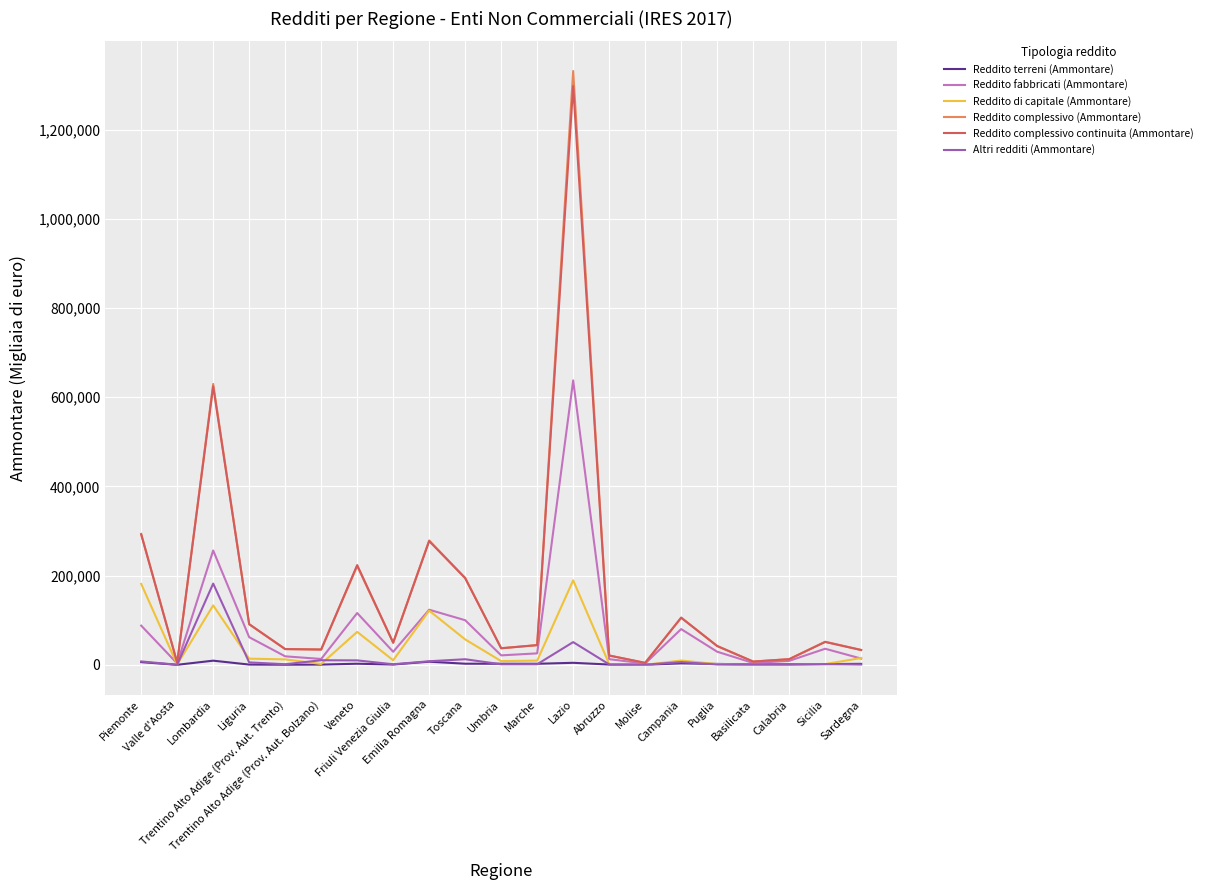

At how many categories does at least one series exceed 336387?

2